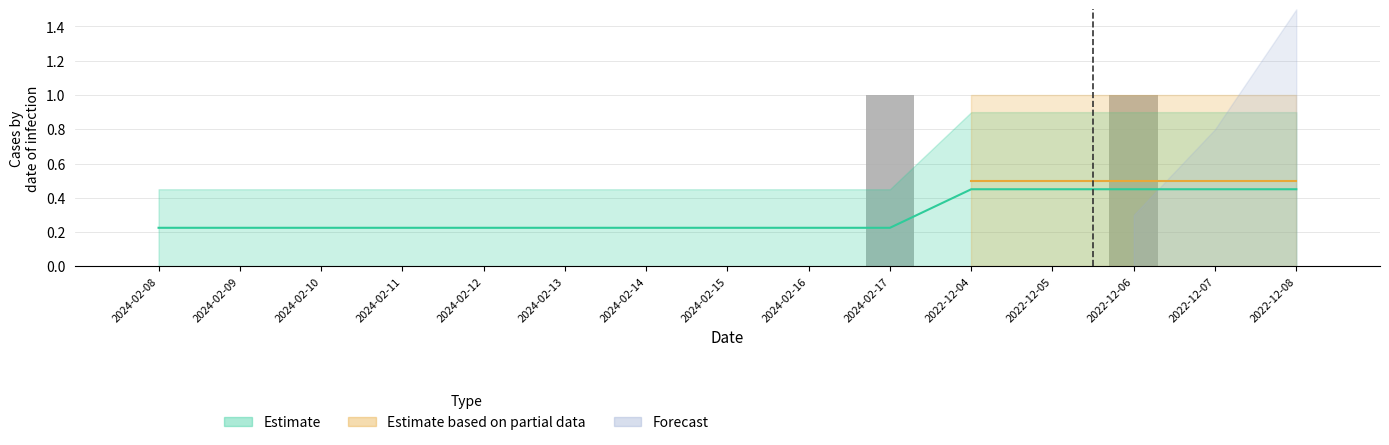

The value at 2024-02-08 is 0. True or false?

True